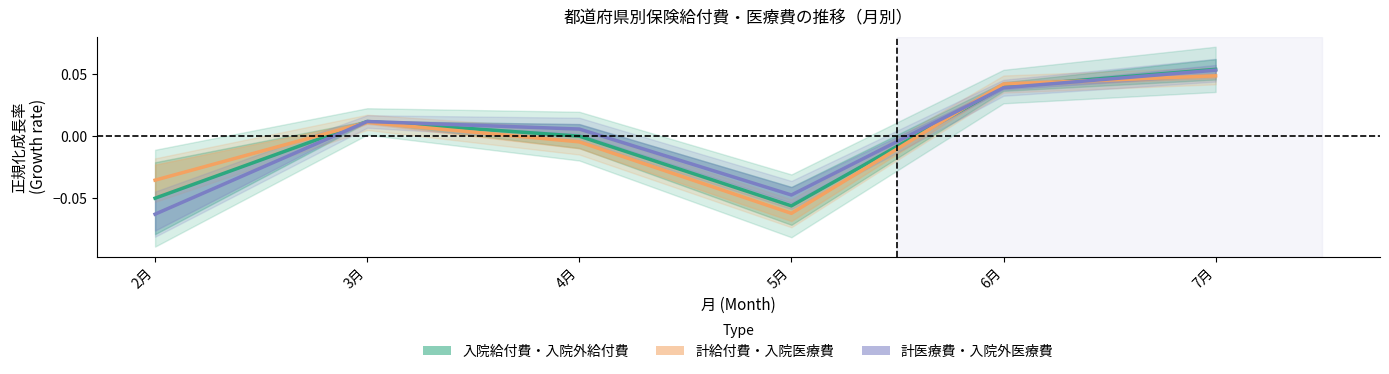

Which label corresponds to the smallest value in the chart?

2月